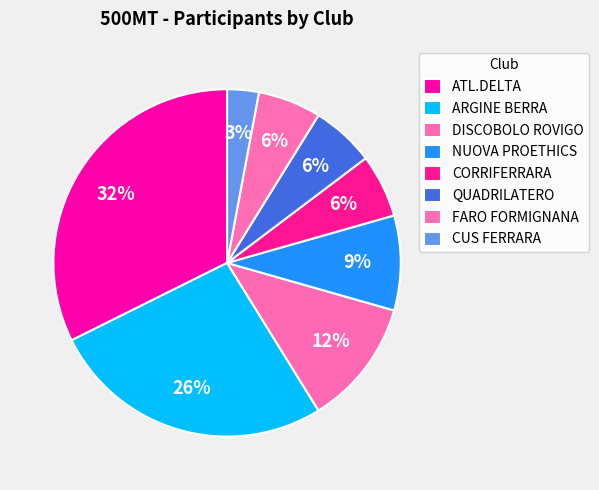

To the nearest percent, what is the average slice percentage?

12%